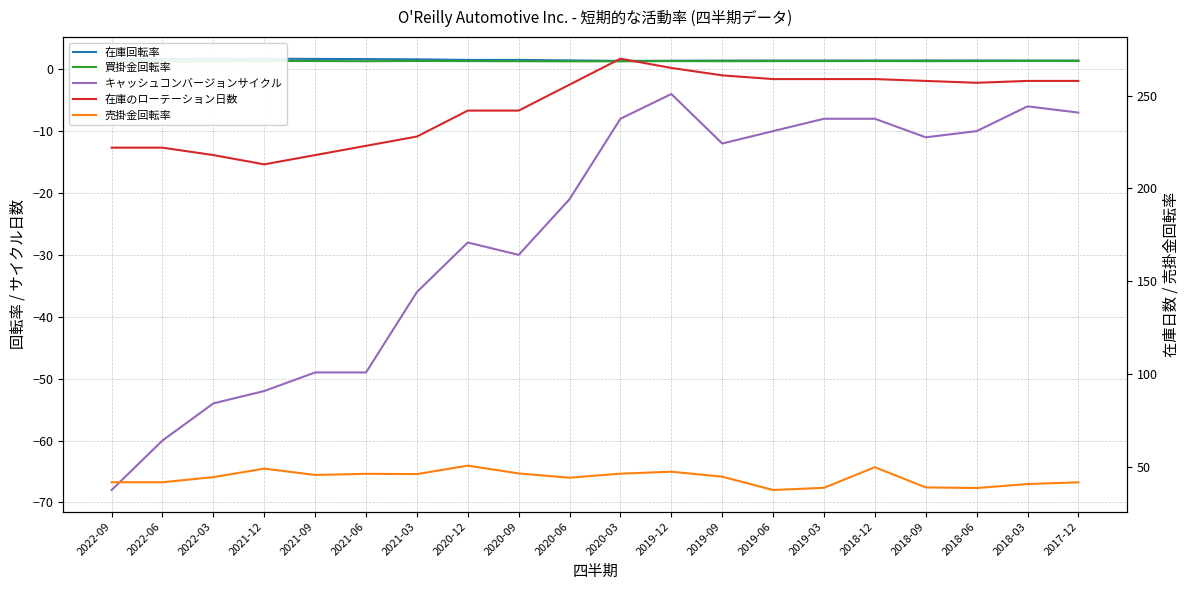

At which label is 在庫のローテーション日数 closest to 241?

2020-12